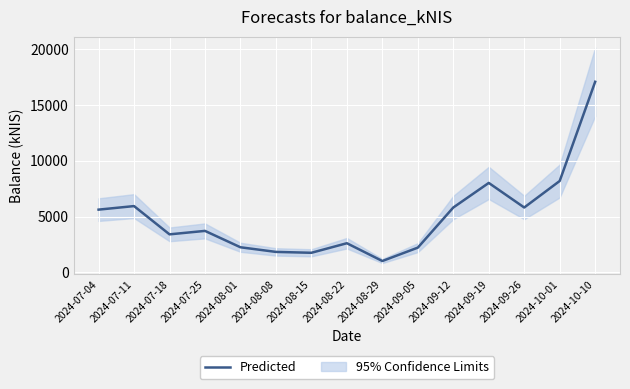

What is the sum of all values?

75292.7